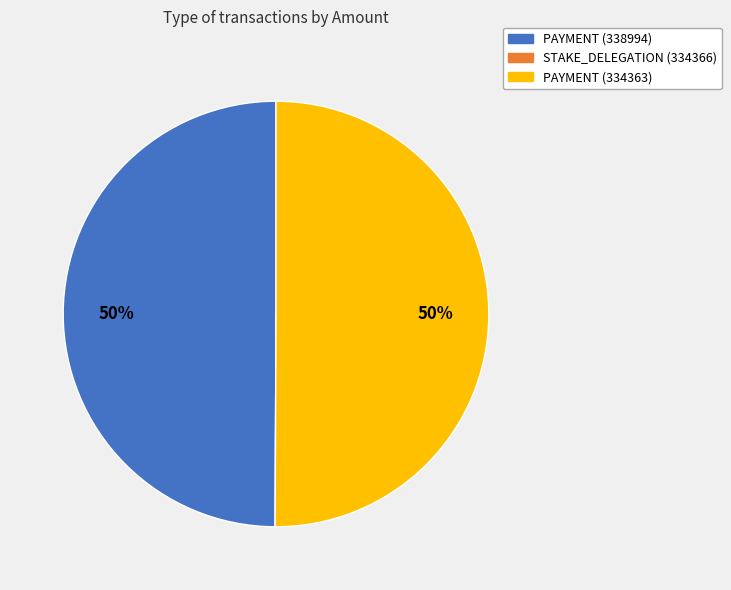

To the nearest percent, what is the average slice percentage?

33%